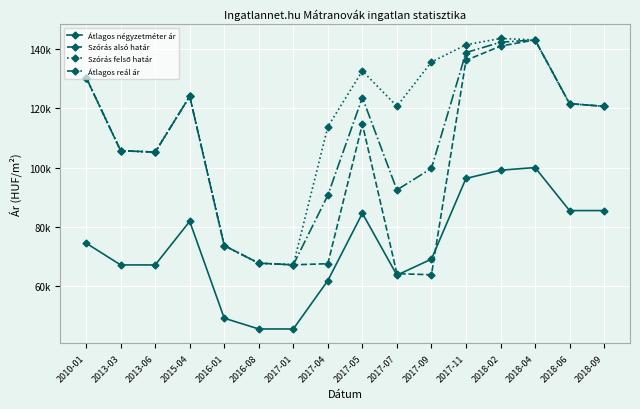

Rank the series at 2018-06 from lowest to highest value.

Átlagos négyzetméter ár, Szórás alsó határ, Szórás felső határ, Átlagos reál ár